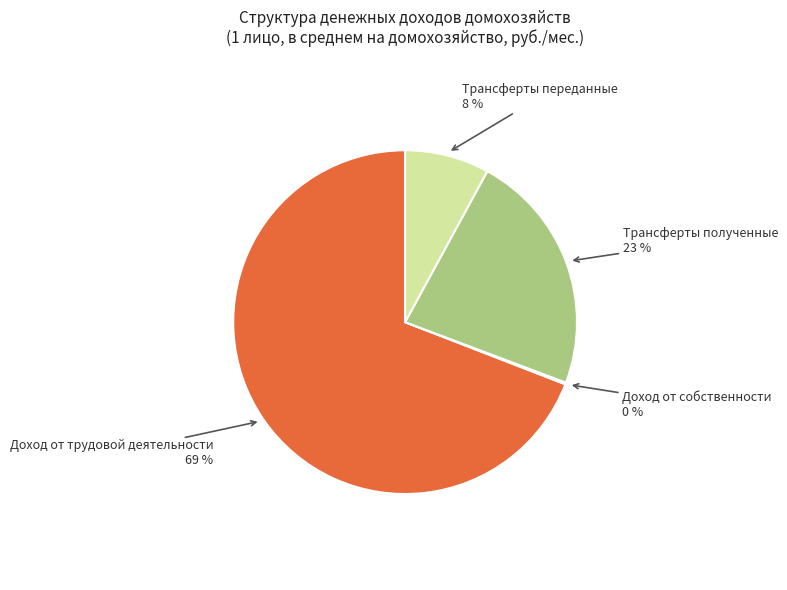

To the nearest percent, what is the average slice percentage?

25%